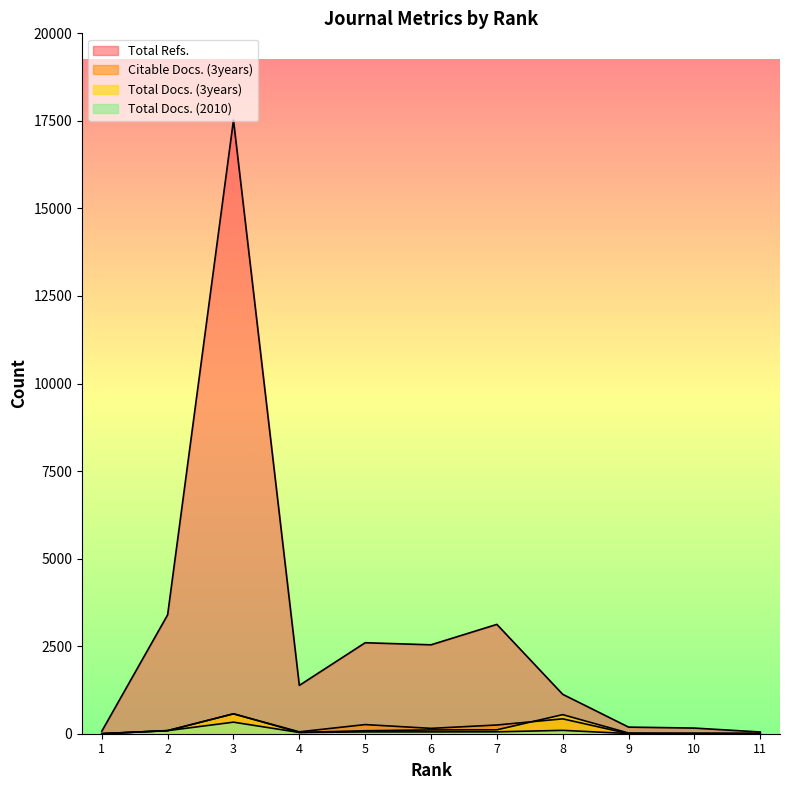

In Total Docs. (2010), how many points are lower than both neighbors (excluding endpoints)?

2